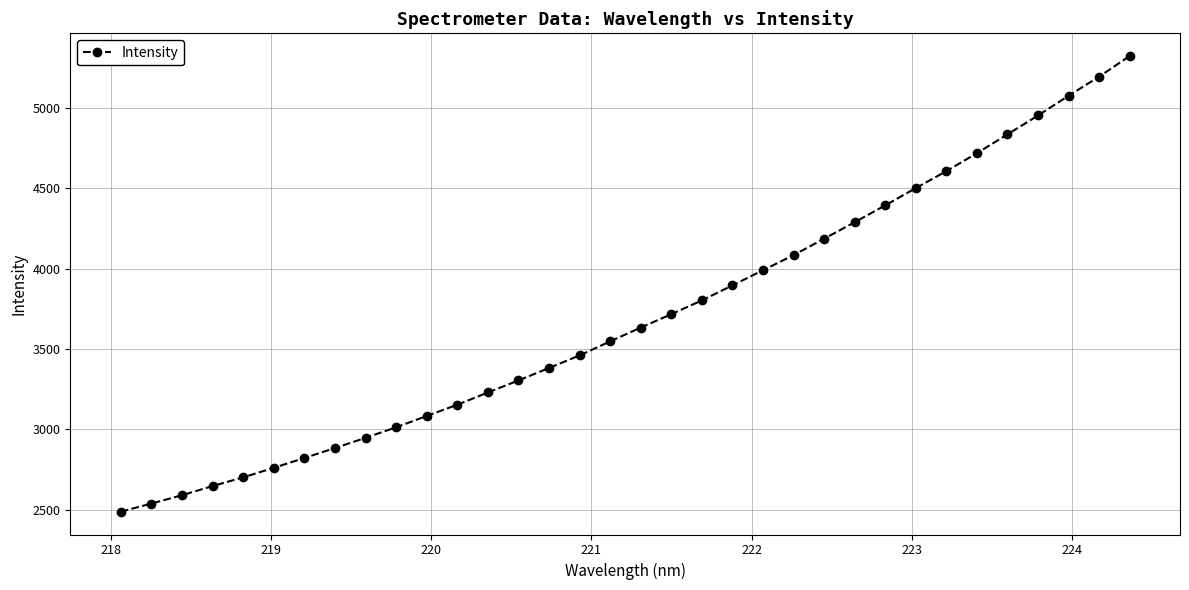

What is the minimum value shown in the chart?

2487.9